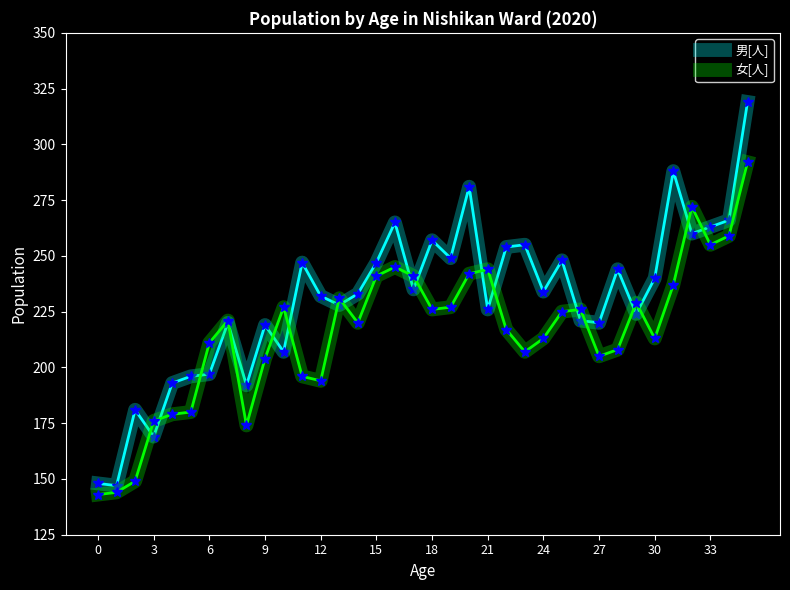

What is the difference between the second highest and second lowest values in the 女[人] series?

128